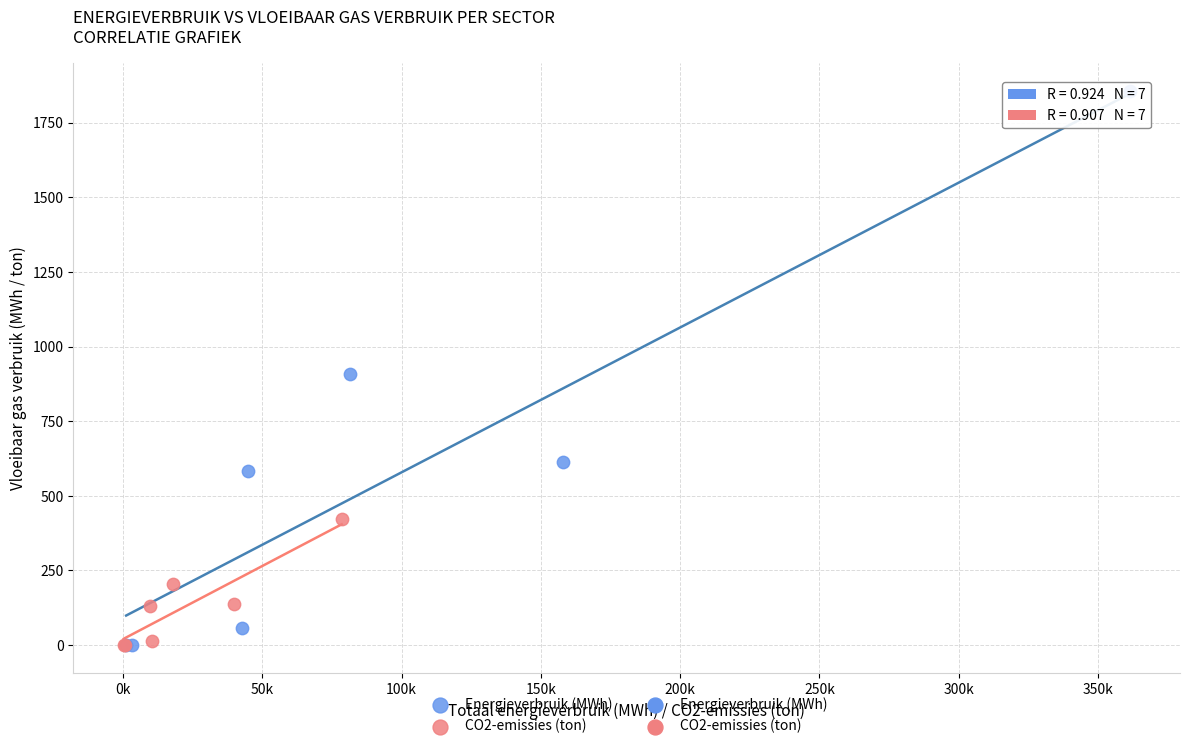

Which series contains the highest Y value?

Energieverbruik (MWh)